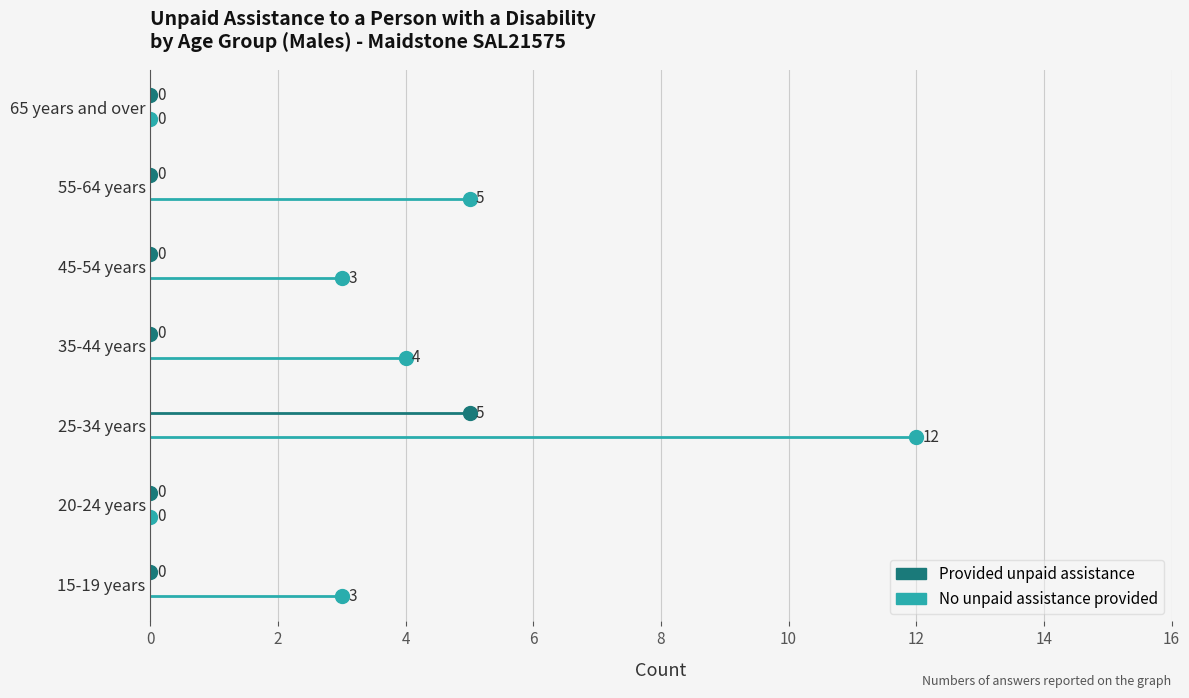

What is the difference between the maximum and minimum values in the Provided unpaid assistance series?

5